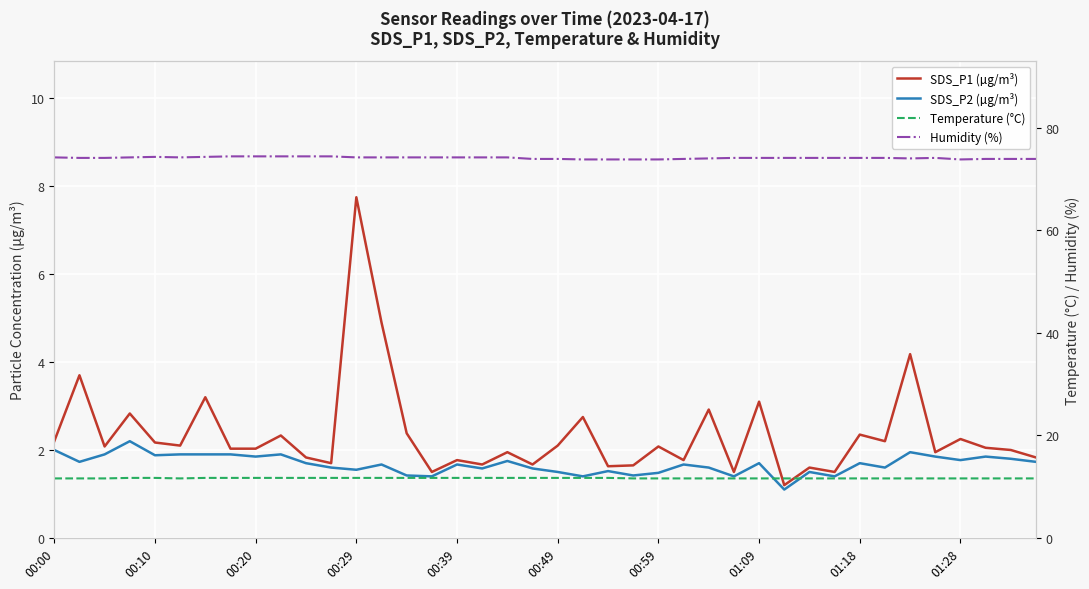

At how many categories does at least one series exceed 62?

40